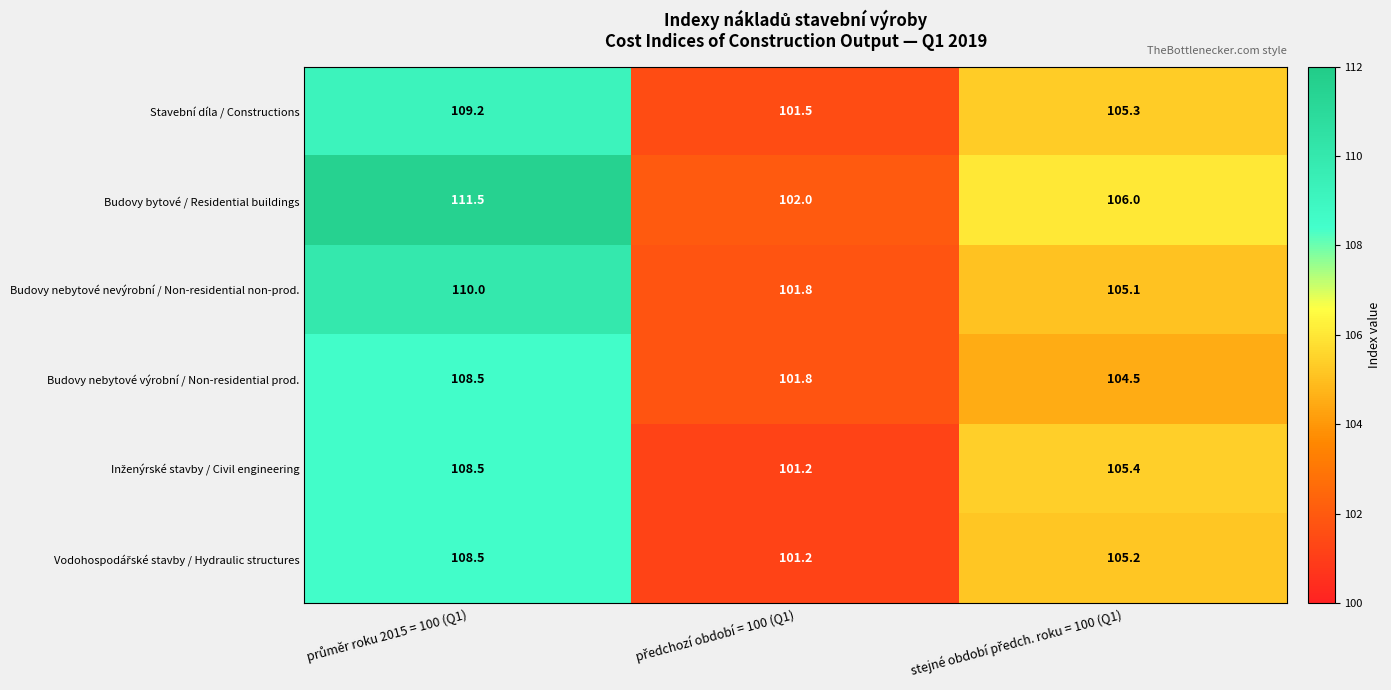

What is the highest value of the Stavební díla / Constructions series?

109.2